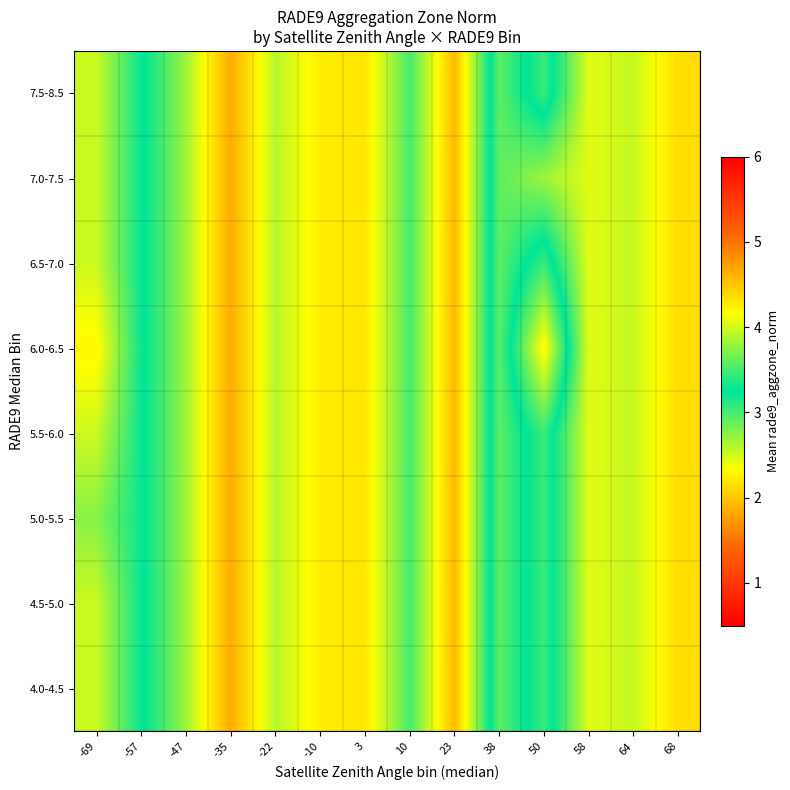

Reading left to right, extract all data points from this chart.

4.0-4.5: -69=4.0	-57=3.3	-47=2.7	-35=1.8	-22=2.6	-10=2.2	3=2.2	10=3.0	23=1.9	38=3.6	50=3.0	58=4.1	64=4.0	68=4.4
4.5-5.0: -69=4.0	-57=3.3	-47=2.7	-35=1.8	-22=2.6	-10=2.2	3=2.2	10=3.0	23=1.9	38=3.6	50=3.0	58=4.1	64=4.0	68=4.4
5.0-5.5: -69=3.7	-57=3.3	-47=2.7	-35=1.8	-22=2.6	-10=2.2	3=2.2	10=3.0	23=1.9	38=3.6	50=3.0	58=4.1	64=4.0	68=4.4
5.5-6.0: -69=4.0	-57=3.3	-47=2.7	-35=1.8	-22=2.6	-10=2.2	3=2.2	10=3.0	23=1.9	38=3.6	50=3.0	58=4.1	64=4.0	68=4.4
6.0-6.5: -69=4.2	-57=3.3	-47=2.7	-35=1.8	-22=2.6	-10=2.2	3=2.2	10=3.0	23=1.9	38=3.6	50=2.3	58=4.1	64=4.0	68=4.4
6.5-7.0: -69=4.0	-57=3.3	-47=2.7	-35=1.8	-22=2.6	-10=2.2	3=2.2	10=3.0	23=1.9	38=3.6	50=3.0	58=4.1	64=4.0	68=4.4
7.0-7.5: -69=4.0	-57=3.3	-47=2.7	-35=1.8	-22=2.6	-10=2.2	3=2.2	10=3.0	23=1.9	38=3.6	50=3.8	58=4.1	64=4.0	68=4.4
7.5-8.5: -69=4.0	-57=3.3	-47=2.7	-35=1.8	-22=2.6	-10=2.2	3=2.2	10=3.0	23=1.9	38=3.6	50=3.0	58=4.1	64=4.0	68=4.4